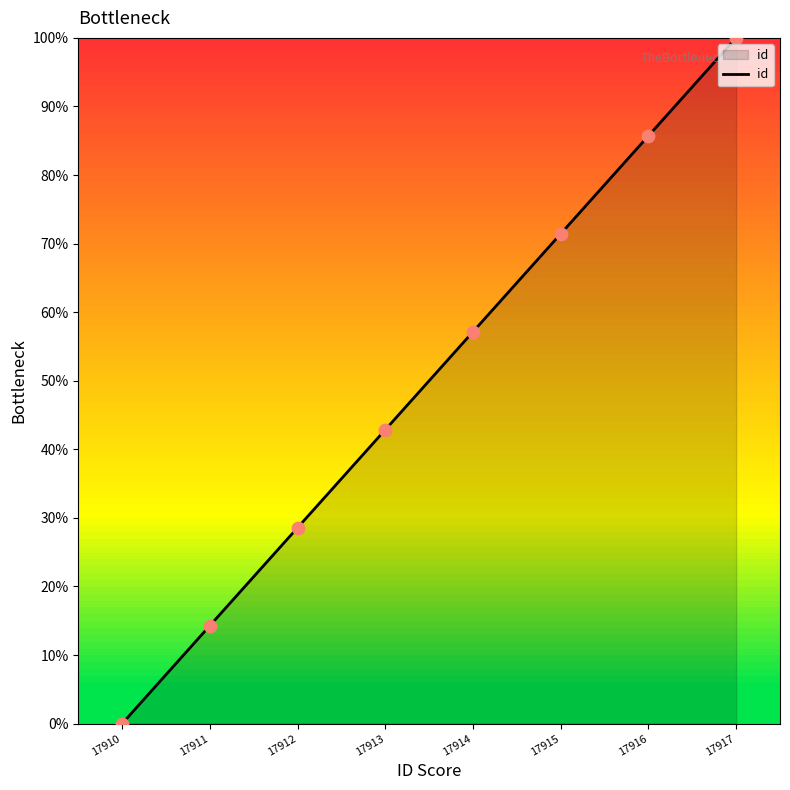

What is the ratio of the value at 17911 to the value at 17915?

0.2